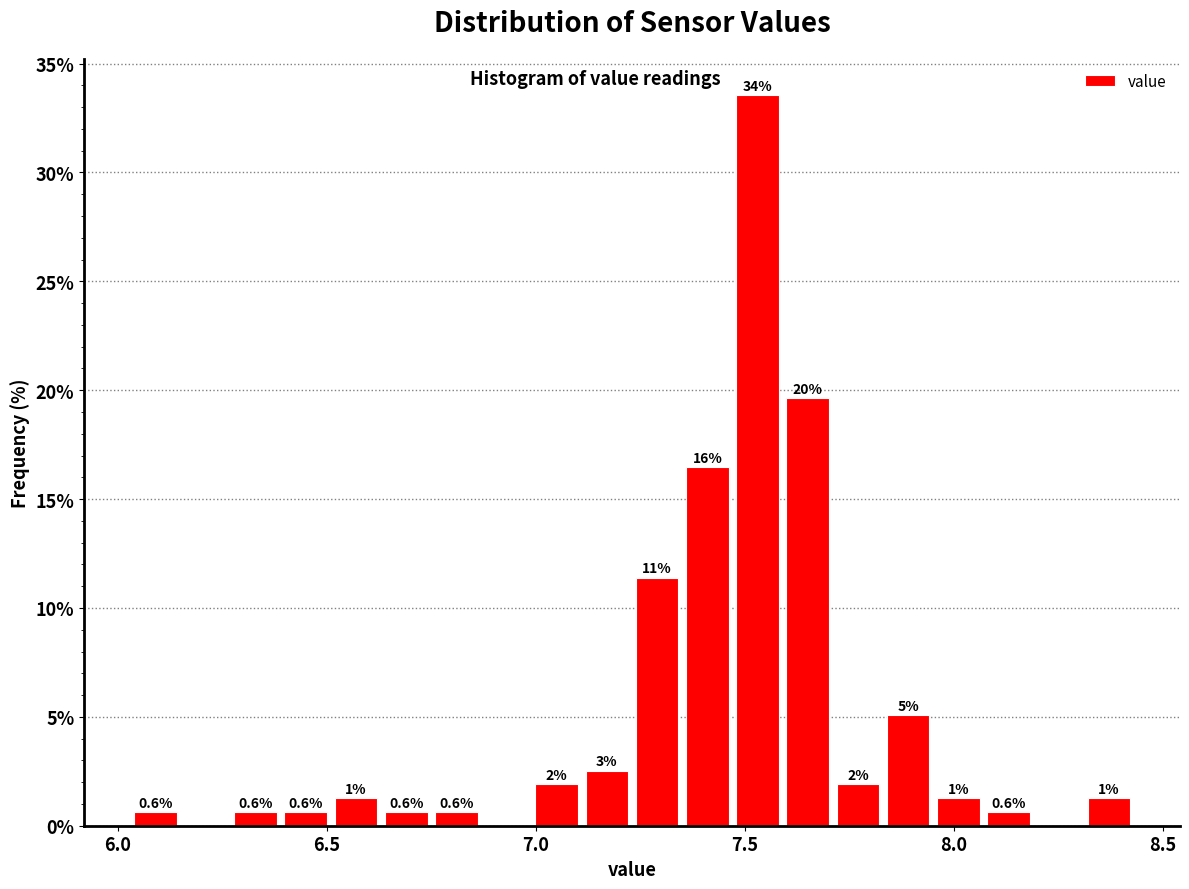

Around what value on the x-axis is the tallest bar? Give the approximate position of its centre, as read against the axis.

7.55